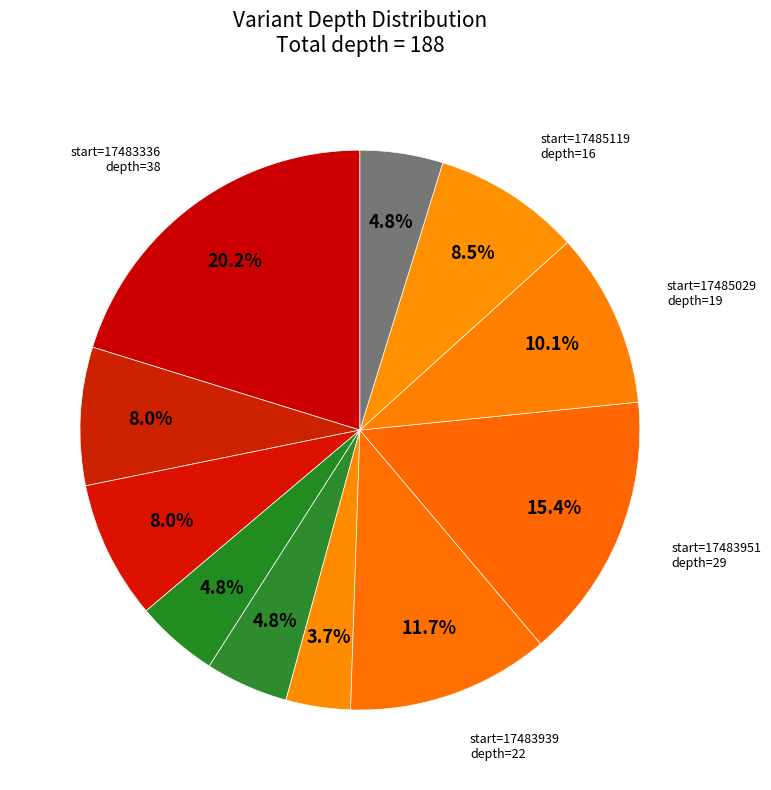

To the nearest percent, what is the average slice percentage?

9%